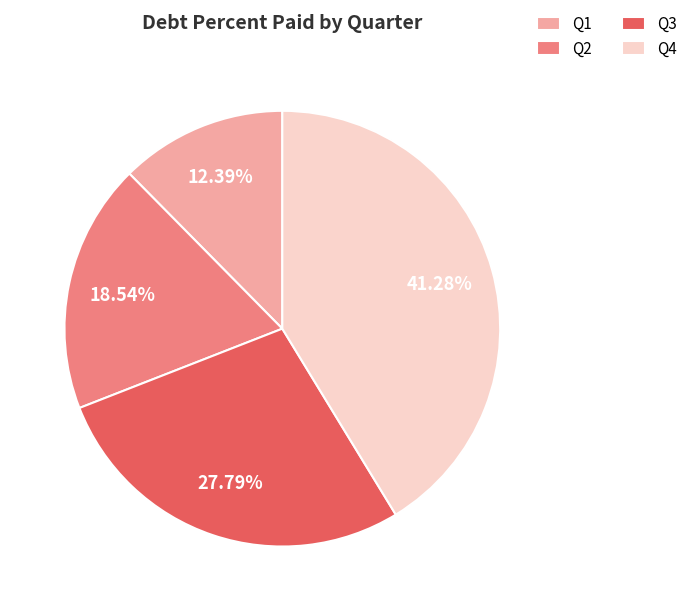

To the nearest percent, what is the combined percentage of Q2 and Q3?

46%